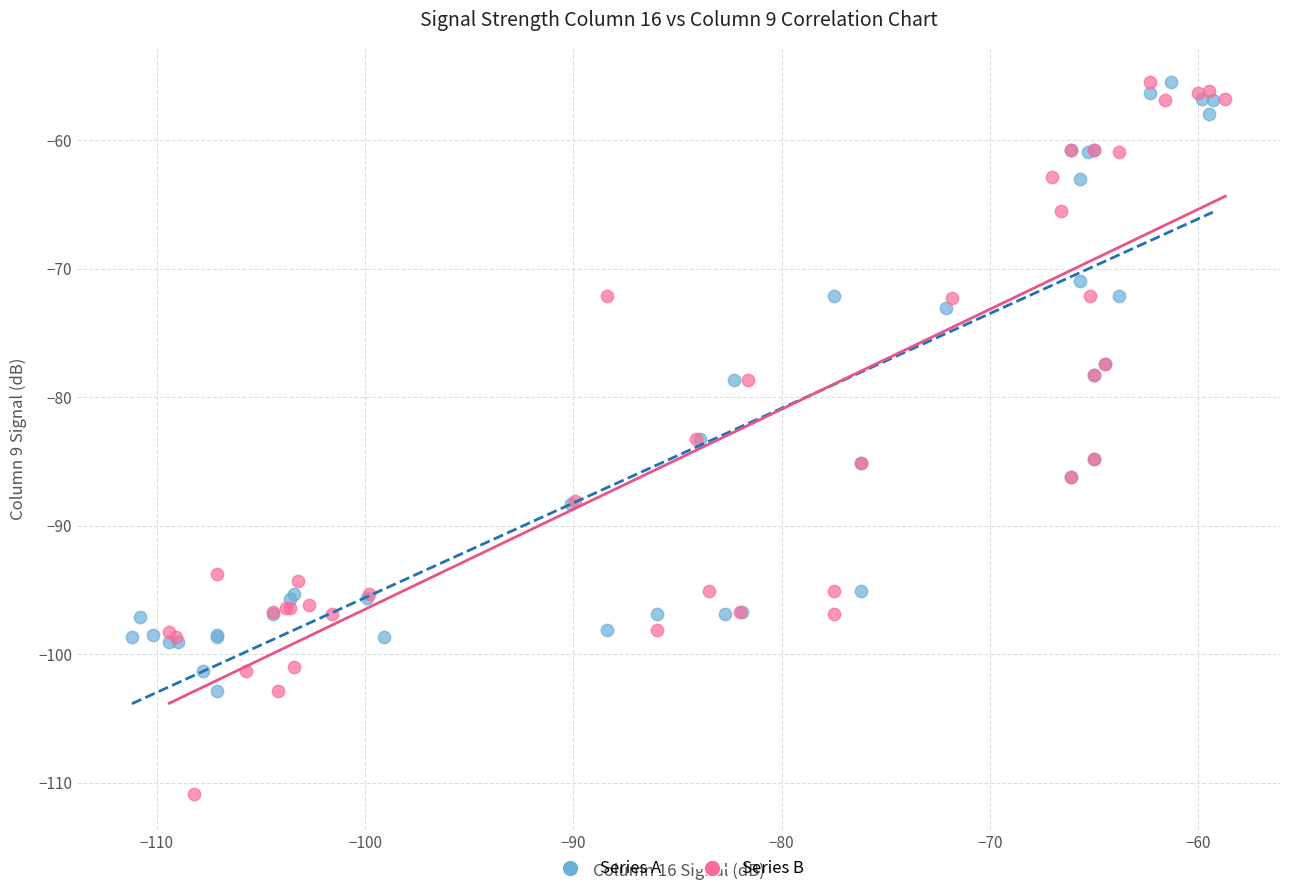

What are all the series names shown in the legend?

Series A, Series B